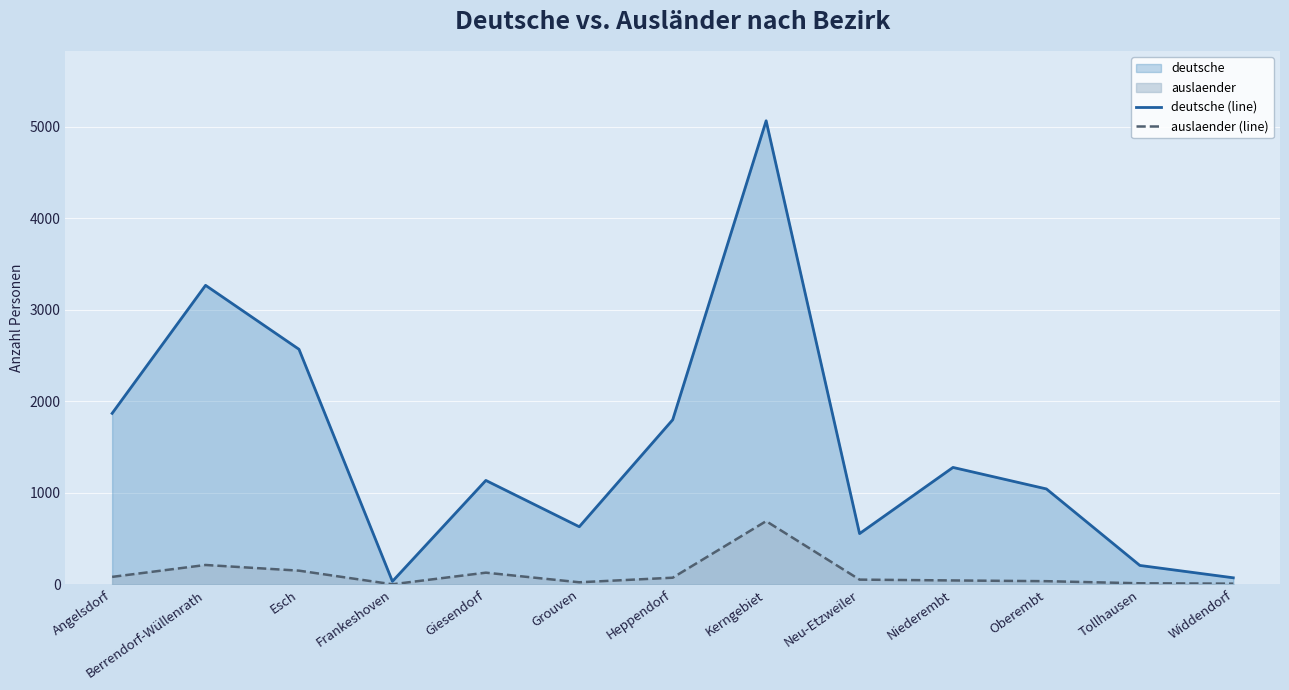

Rank the series by their average value, from highest to lowest.

deutsche (line), auslaender (line)